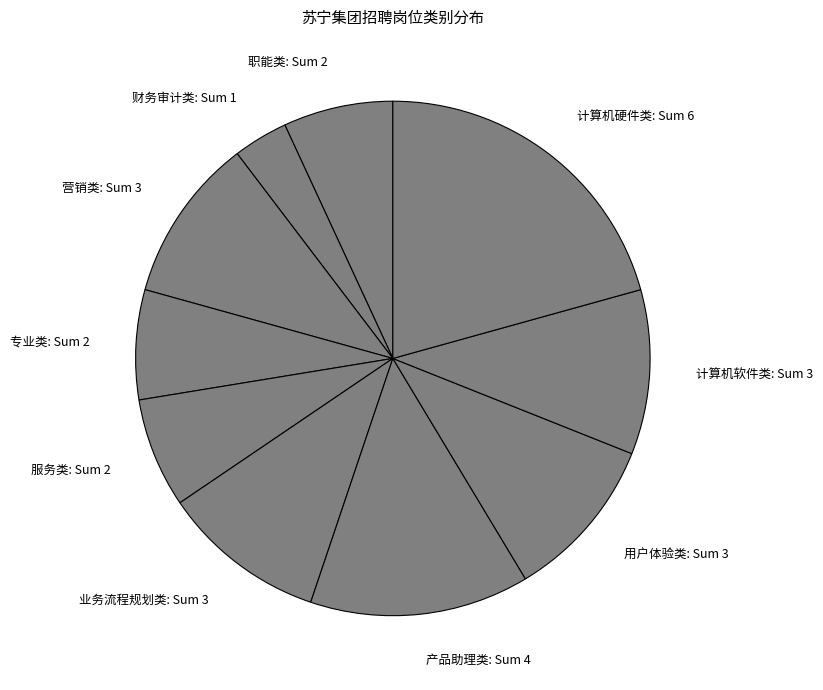

Combined, do 用户体验类 and 计算机硬件类 account for over 50%?

No